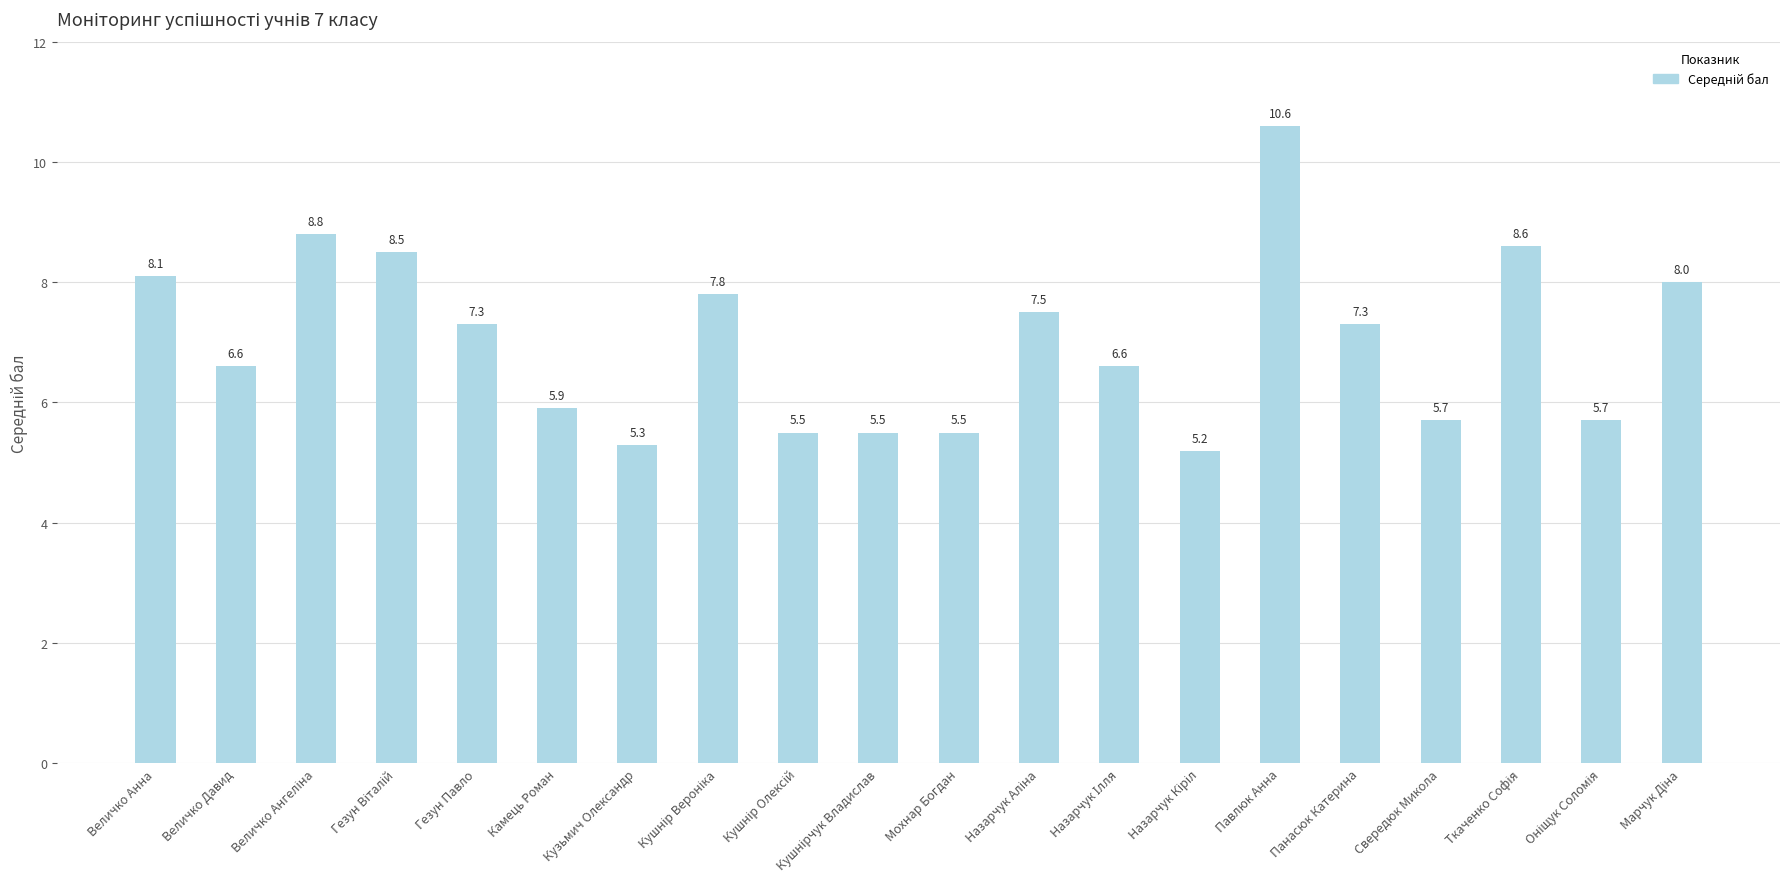

What is the label of the 5th bar from the right?

Панасюк Катерина